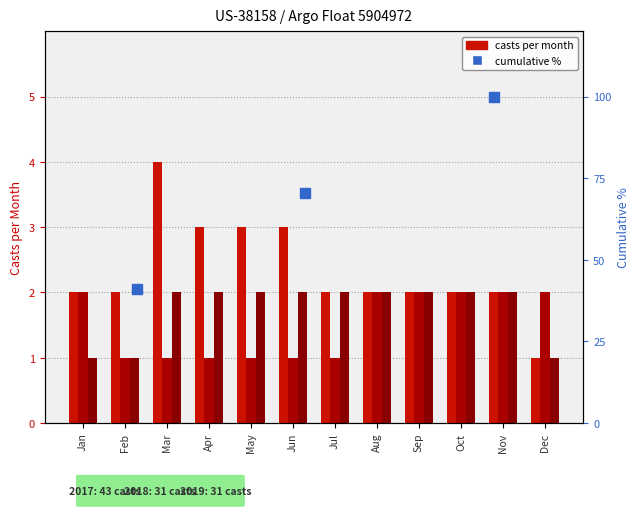

What is the ratio of the value at Feb to the value at Jan?

1.7